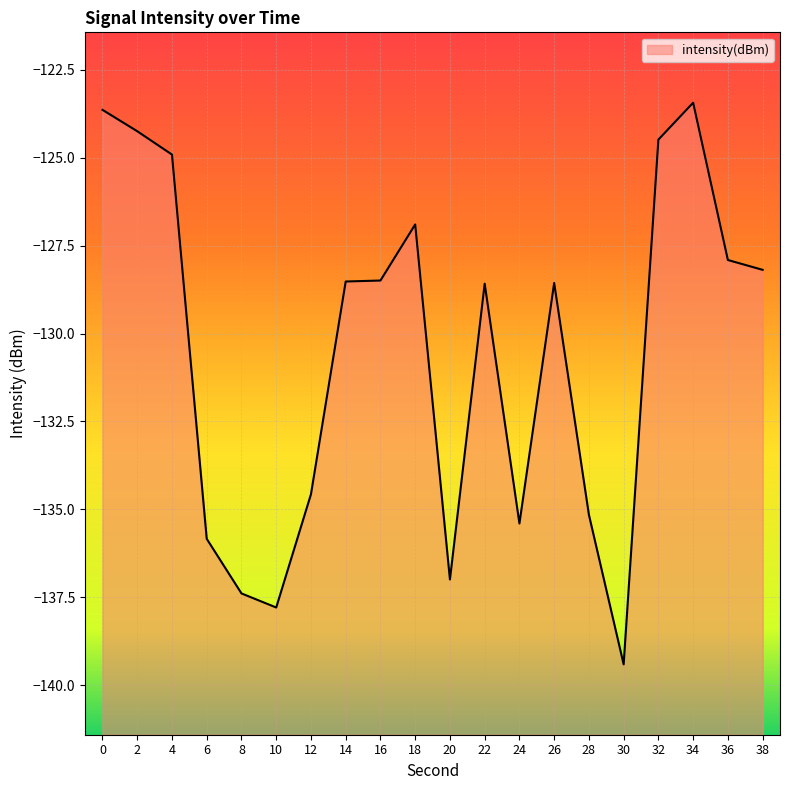

Is it true that the value at 18 is -209.6?

False